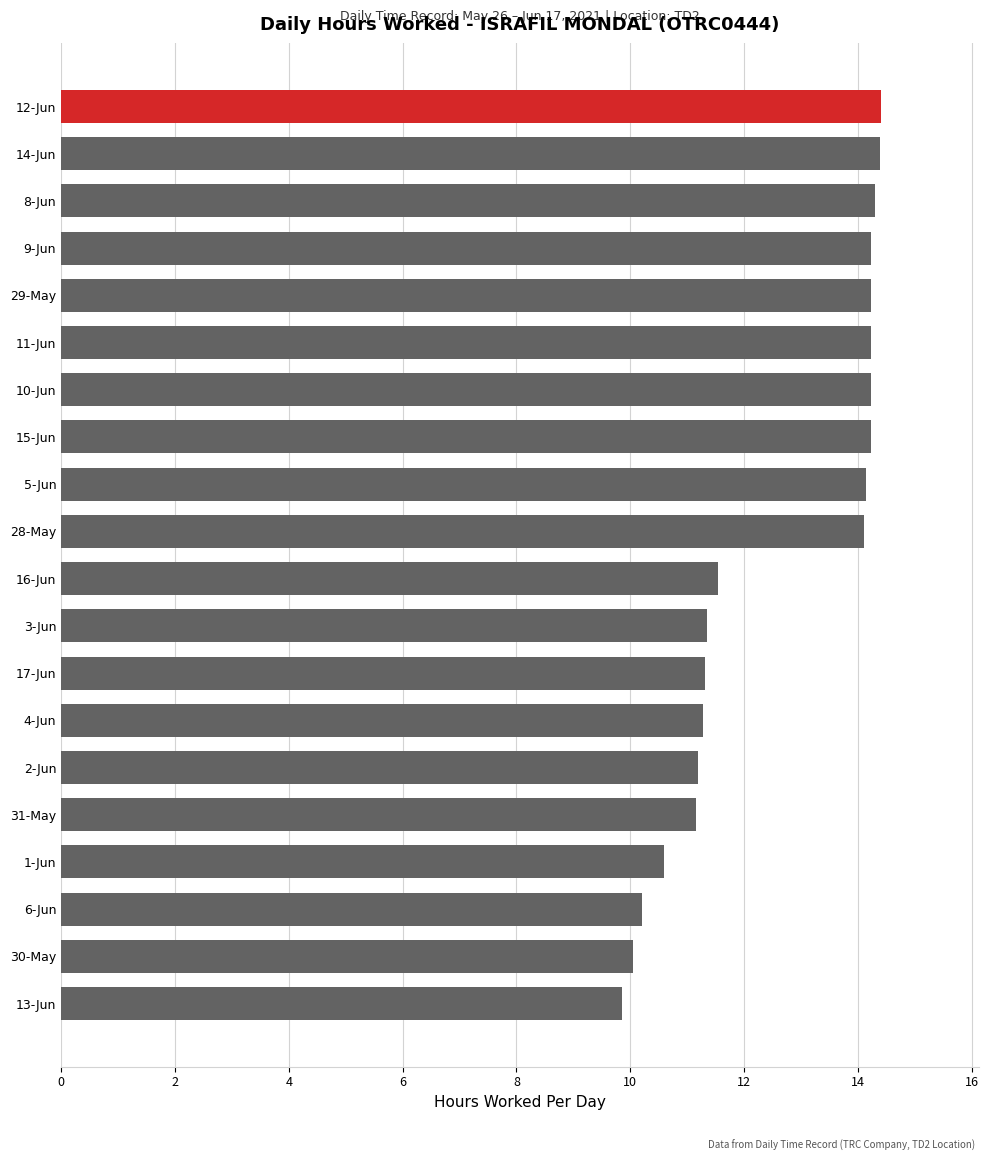

Reading top to bottom, transcribe all the data shown in this chart.

12-Jun=14.4	14-Jun=14.4	8-Jun=14.3	9-Jun=14.2	29-May=14.2	11-Jun=14.2	10-Jun=14.2	15-Jun=14.2	5-Jun=14.1	28-May=14.1	16-Jun=11.5	3-Jun=11.3	17-Jun=11.3	4-Jun=11.3	2-Jun=11.2	31-May=11.2	1-Jun=10.6	6-Jun=10.2	30-May=10.0	13-Jun=9.9